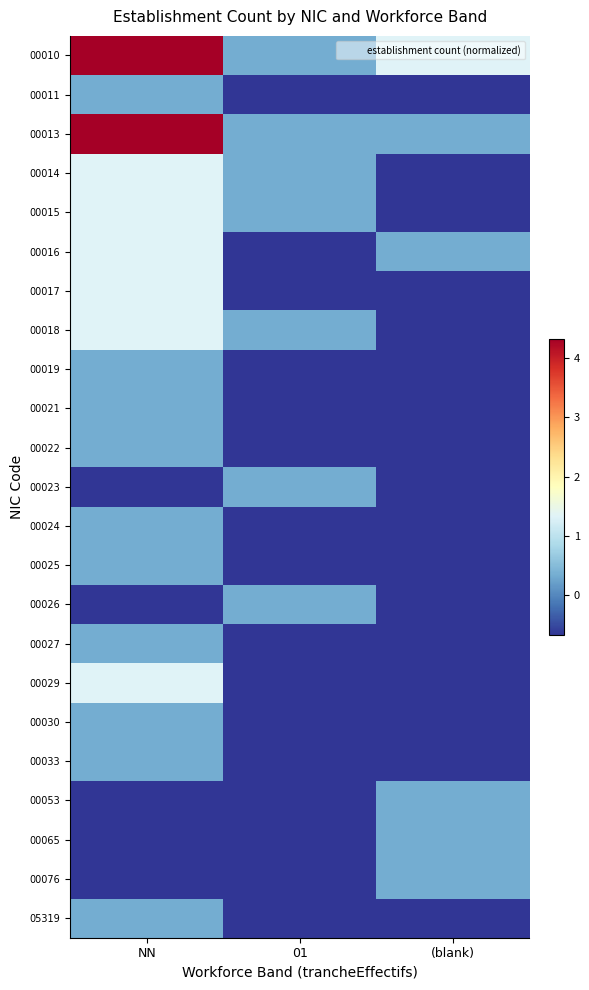

Reading left to right, extract all data points from this chart.

00010: NN=4.3	01=0.3	(blank)=1.3
00011: NN=0.3	01=-0.7	(blank)=-0.7
00013: NN=4.3	01=0.3	(blank)=0.3
00014: NN=1.3	01=0.3	(blank)=-0.7
00015: NN=1.3	01=0.3	(blank)=-0.7
00016: NN=1.3	01=-0.7	(blank)=0.3
00017: NN=1.3	01=-0.7	(blank)=-0.7
00018: NN=1.3	01=0.3	(blank)=-0.7
00019: NN=0.3	01=-0.7	(blank)=-0.7
00021: NN=0.3	01=-0.7	(blank)=-0.7
00022: NN=0.3	01=-0.7	(blank)=-0.7
00023: NN=-0.7	01=0.3	(blank)=-0.7
00024: NN=0.3	01=-0.7	(blank)=-0.7
00025: NN=0.3	01=-0.7	(blank)=-0.7
00026: NN=-0.7	01=0.3	(blank)=-0.7
00027: NN=0.3	01=-0.7	(blank)=-0.7
00029: NN=1.3	01=-0.7	(blank)=-0.7
00030: NN=0.3	01=-0.7	(blank)=-0.7
00033: NN=0.3	01=-0.7	(blank)=-0.7
00053: NN=-0.7	01=-0.7	(blank)=0.3
00065: NN=-0.7	01=-0.7	(blank)=0.3
00076: NN=-0.7	01=-0.7	(blank)=0.3
05319: NN=0.3	01=-0.7	(blank)=-0.7